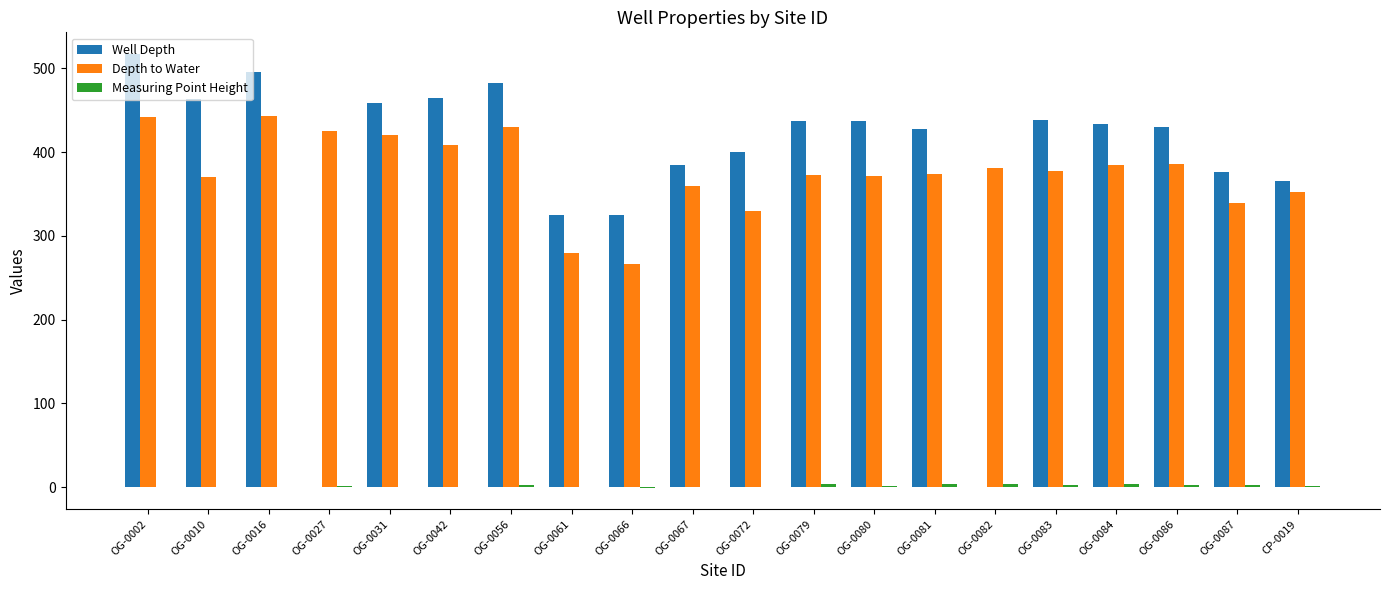

Which series has the largest total across all categories?

Well Depth